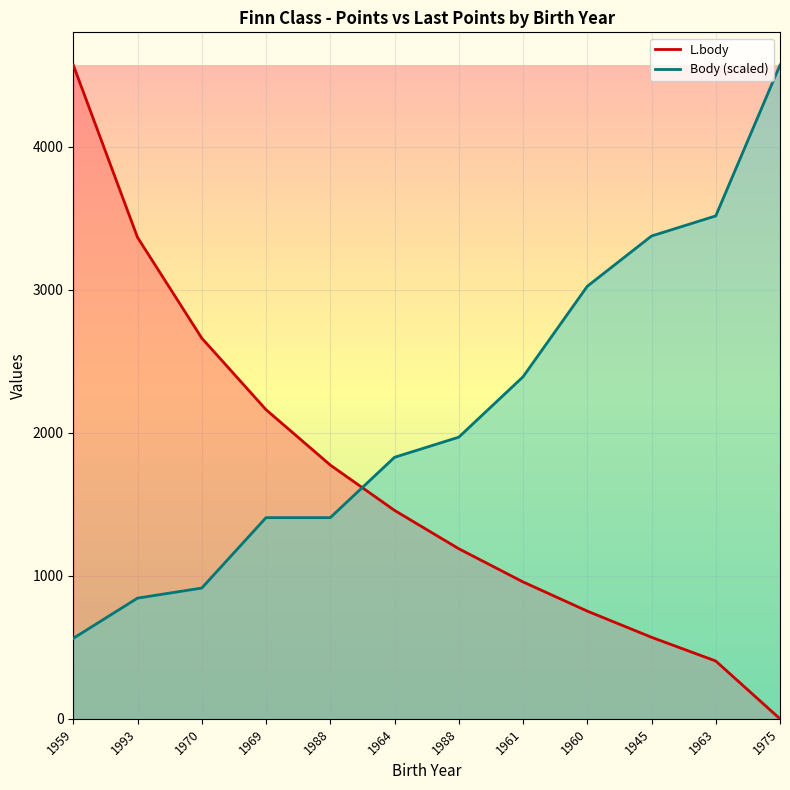

What is the label of the 8th point from the left?

1961